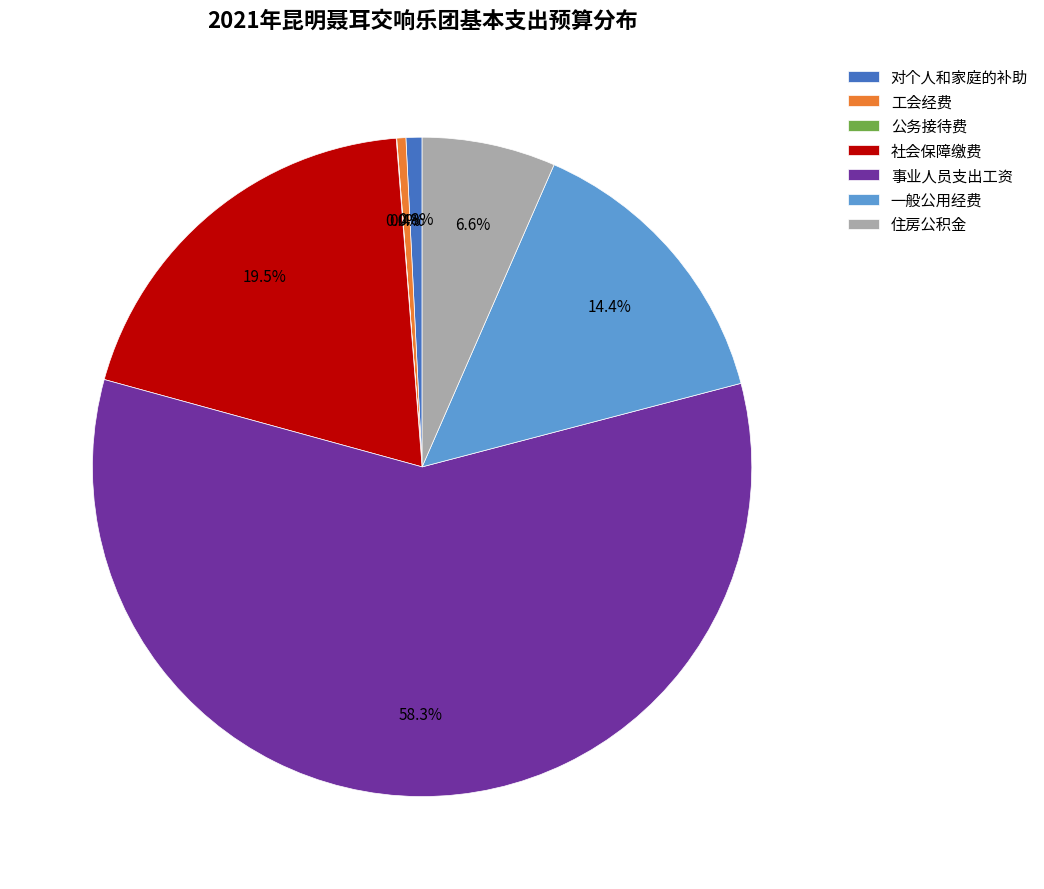

Which has a higher value, 对个人和家庭的补助 or 一般公用经费?

一般公用经费